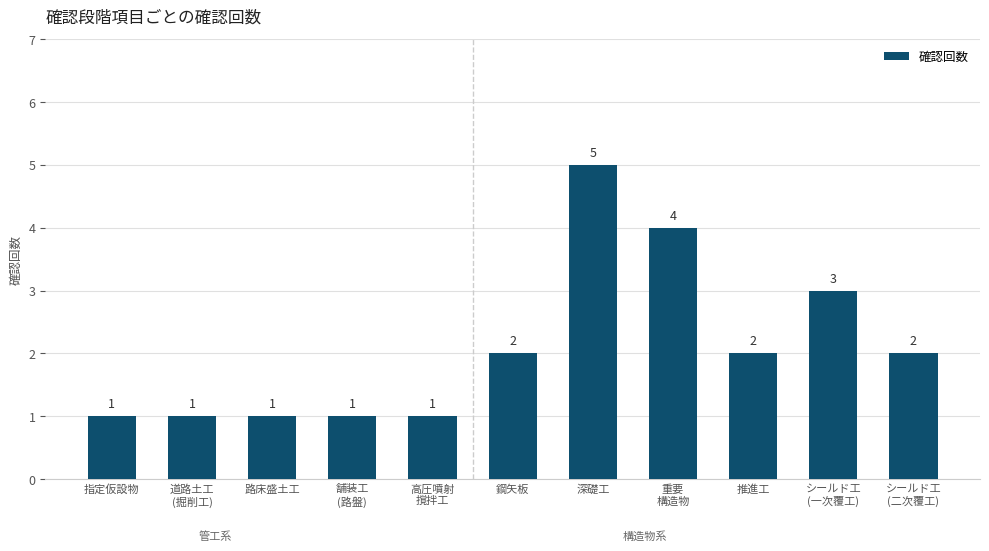

What is the difference between the maximum and minimum values?

4